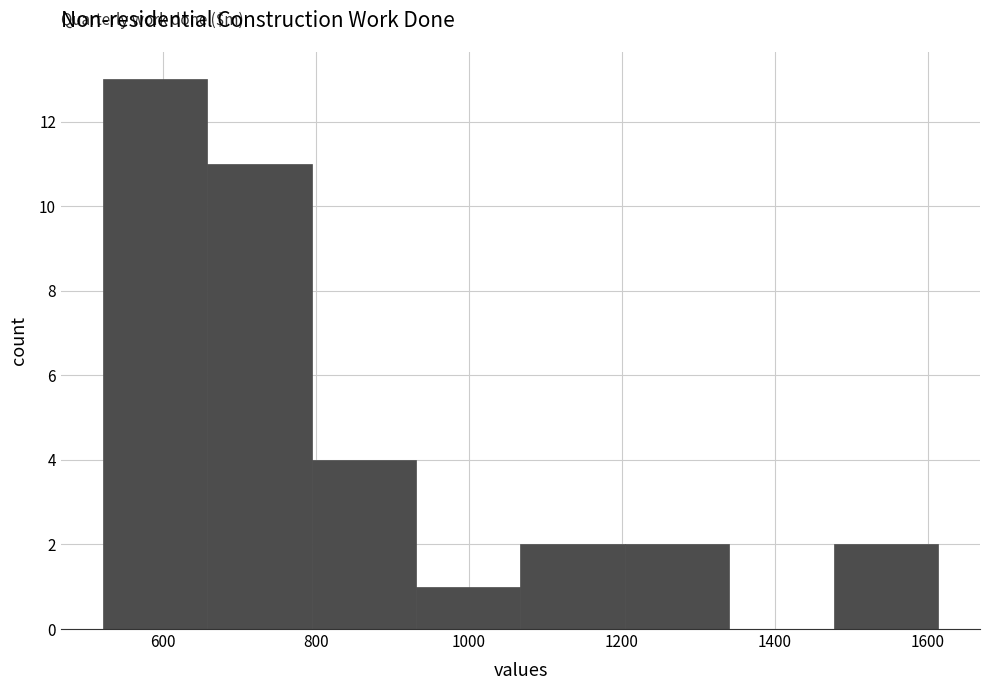

Reading left to right, list every bar in this chart as the range it spans on the x-axis followed by its height. Neither the bar edges nor the heights are printed on the chart, so give them approximately, as read against the axes.

520 to 660: 13
660 to 800: 11
800 to 940: 4
940 to 1060: 1
1060 to 1200: 2
1200 to 1340: 2
1340 to 1480: 0
1480 to 1620: 2